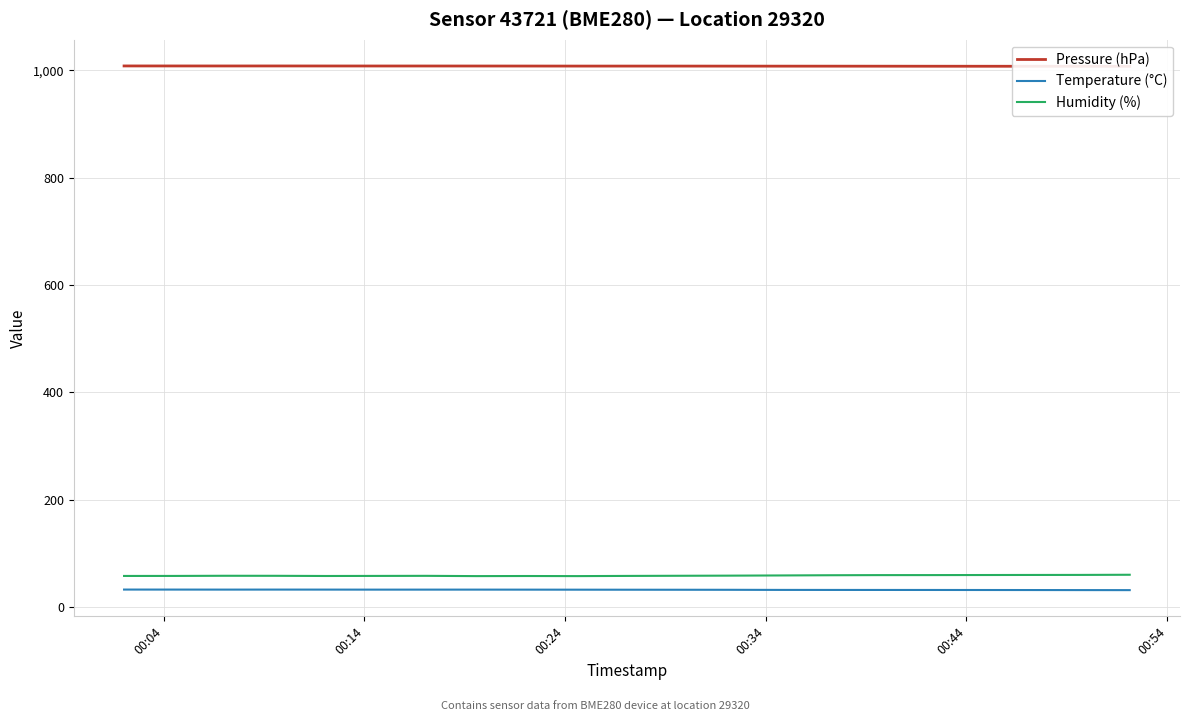

True or false: Temperature (°C) and Pressure (hPa) intersect in this chart.

False